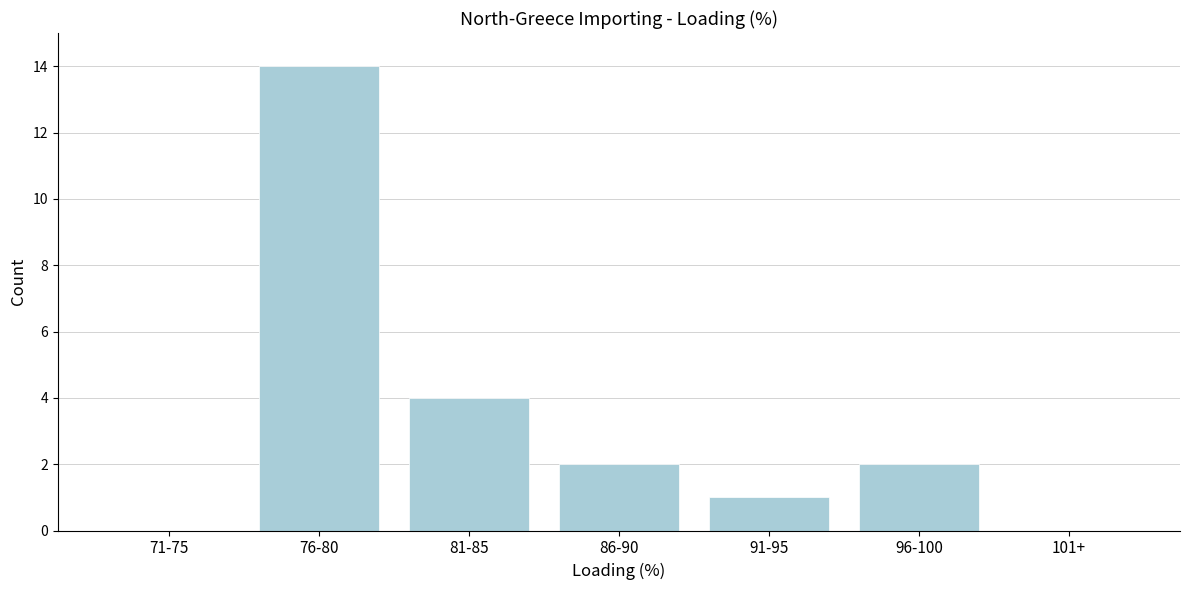

Reading right to left, extract all data points from this chart.

101+=0	96-100=2	91-95=1	86-90=2	81-85=4	76-80=14	71-75=0